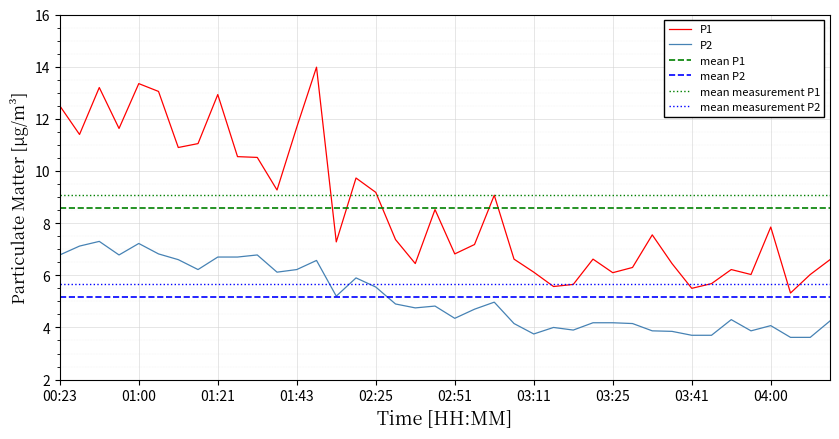

At which label does P1 first exceed 7?

00:23